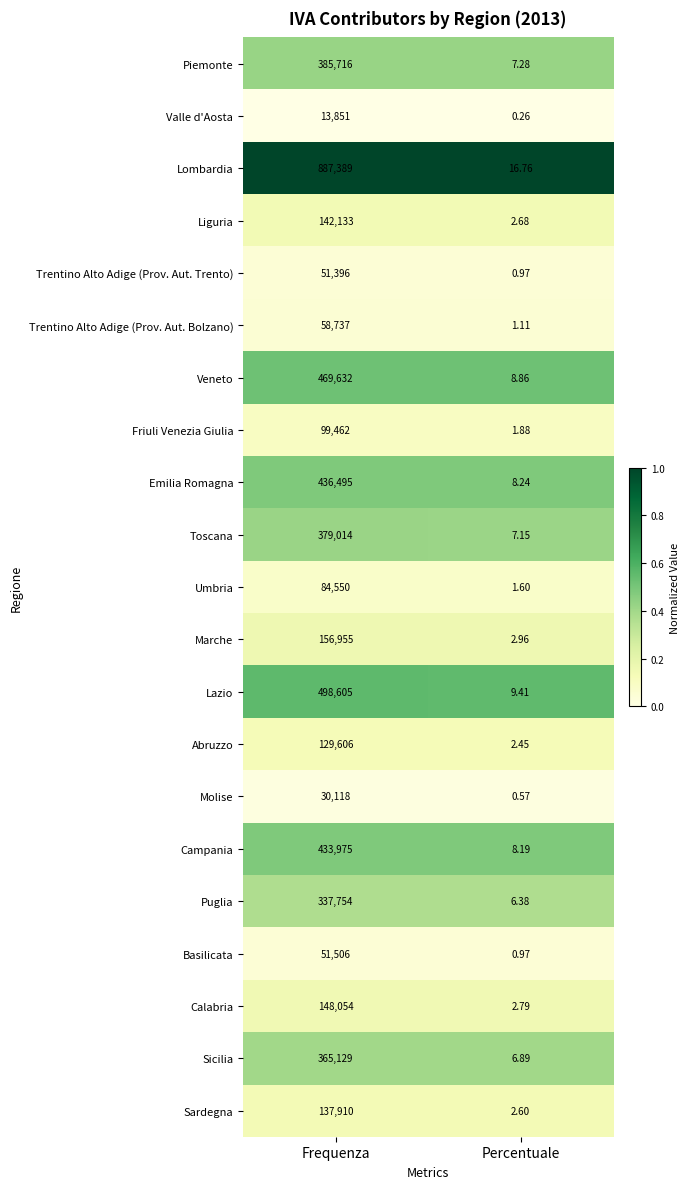

What is the total value across all series at Percentuale?

100.0